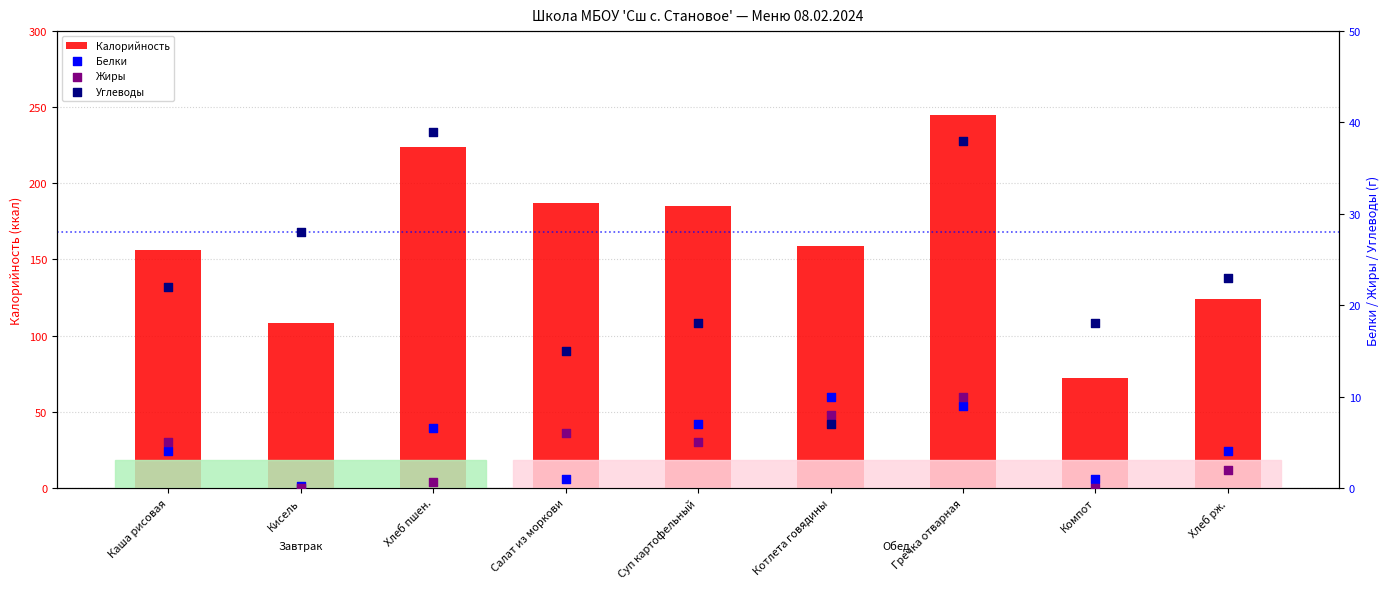

Which series has the largest total across all categories?

Калорийность